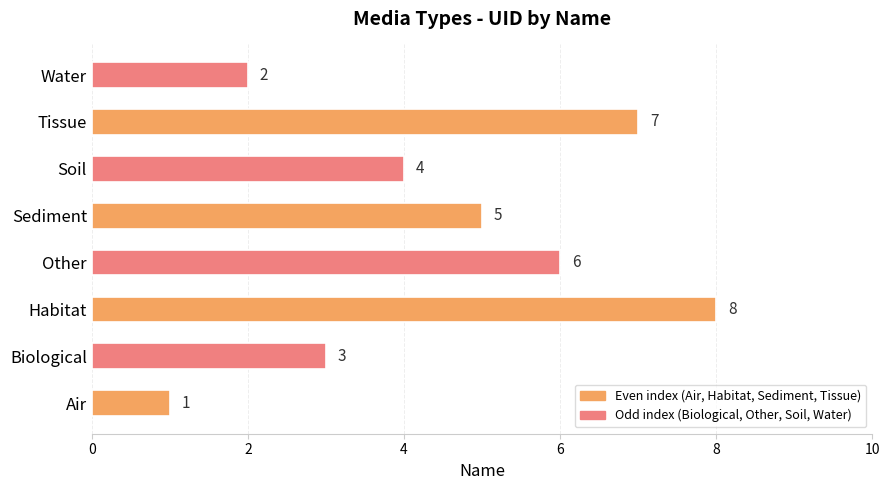

Is it true that the value at Air is 1?

True